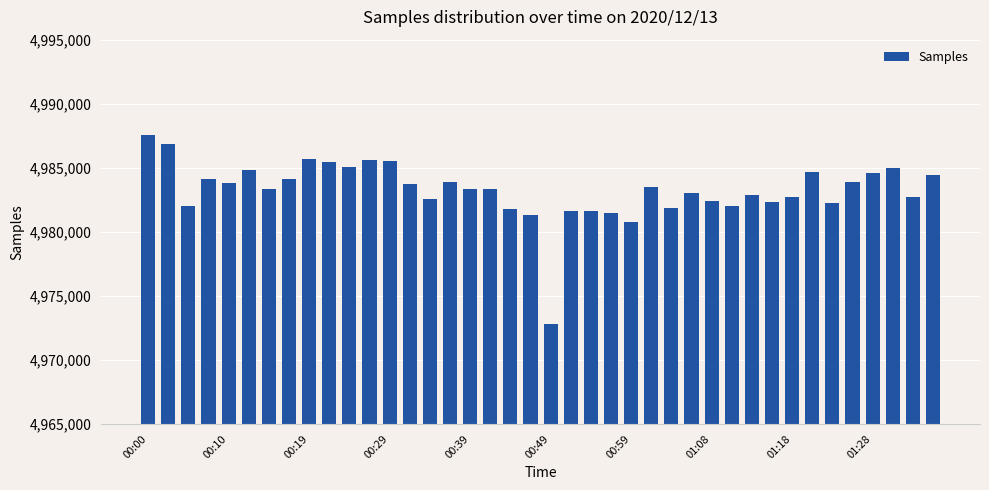

What is the average value?

4983261